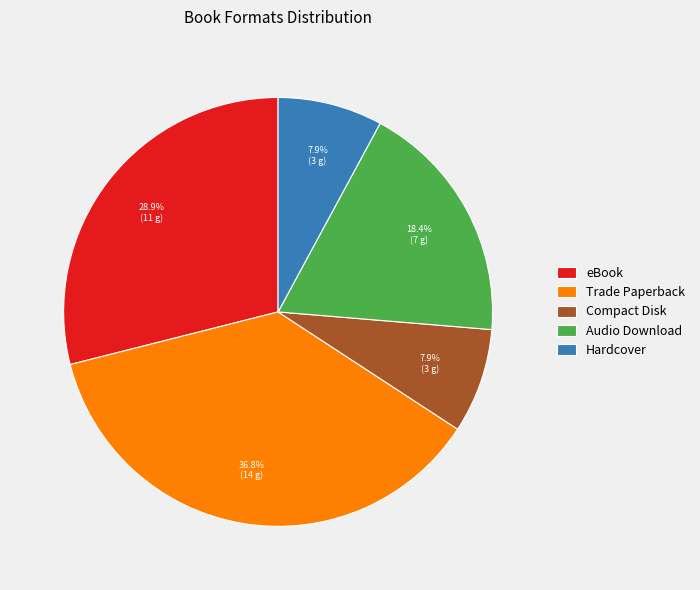

What portion of the pie excludes Compact Disk?

92.1%